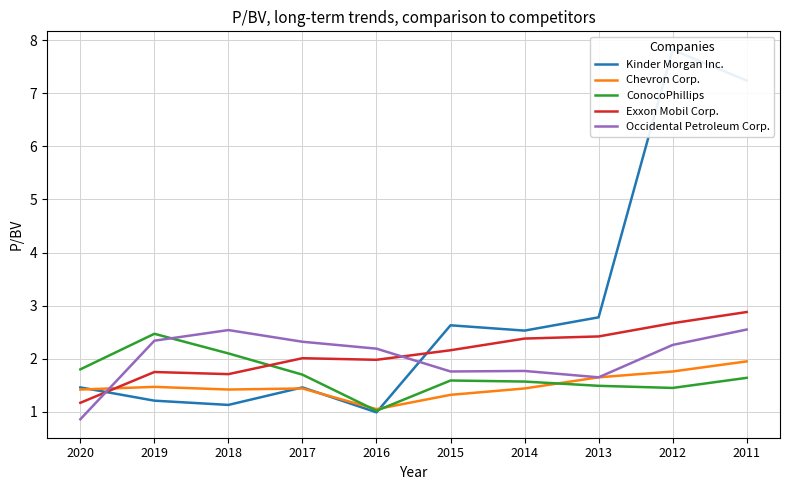

True or false: Kinder Morgan Inc. and Exxon Mobil Corp. intersect in this chart.

True